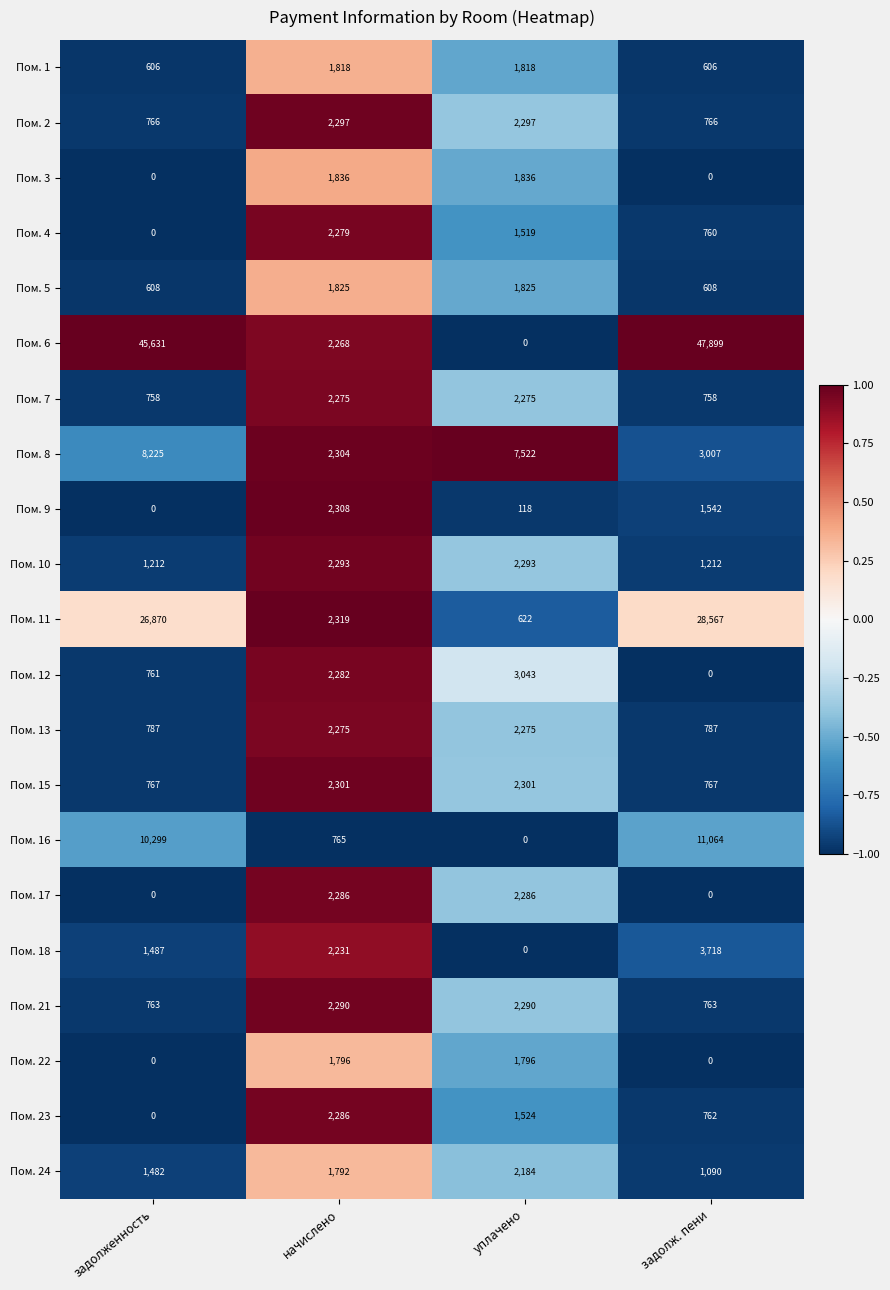

Which series changed the most between задолженность and задолж. пени?

Пом. 8